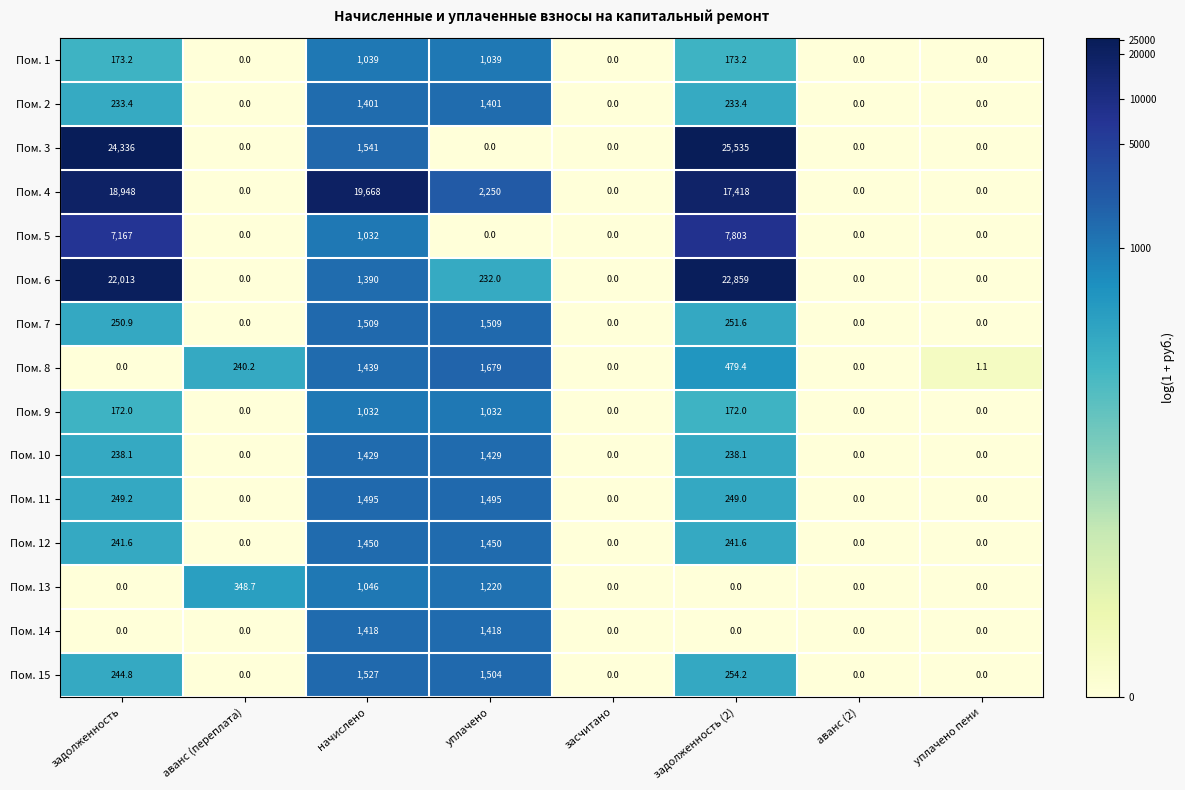

At which label is Пом. 15 closest to 763?

задолженность (2)